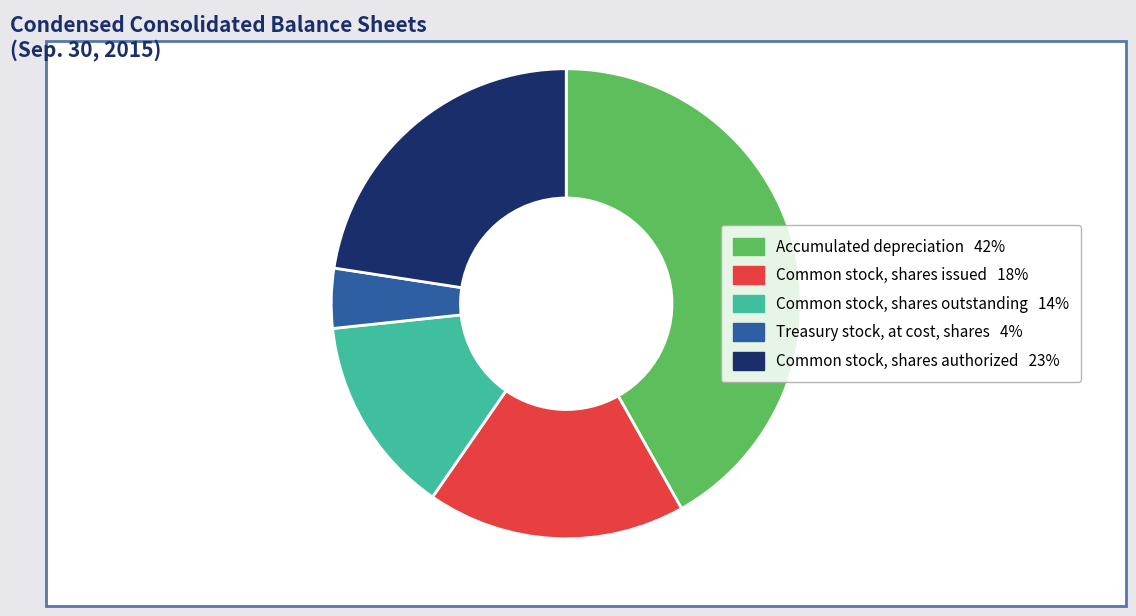

Does Common stock, shares outstanding represent more than half of the total?

No